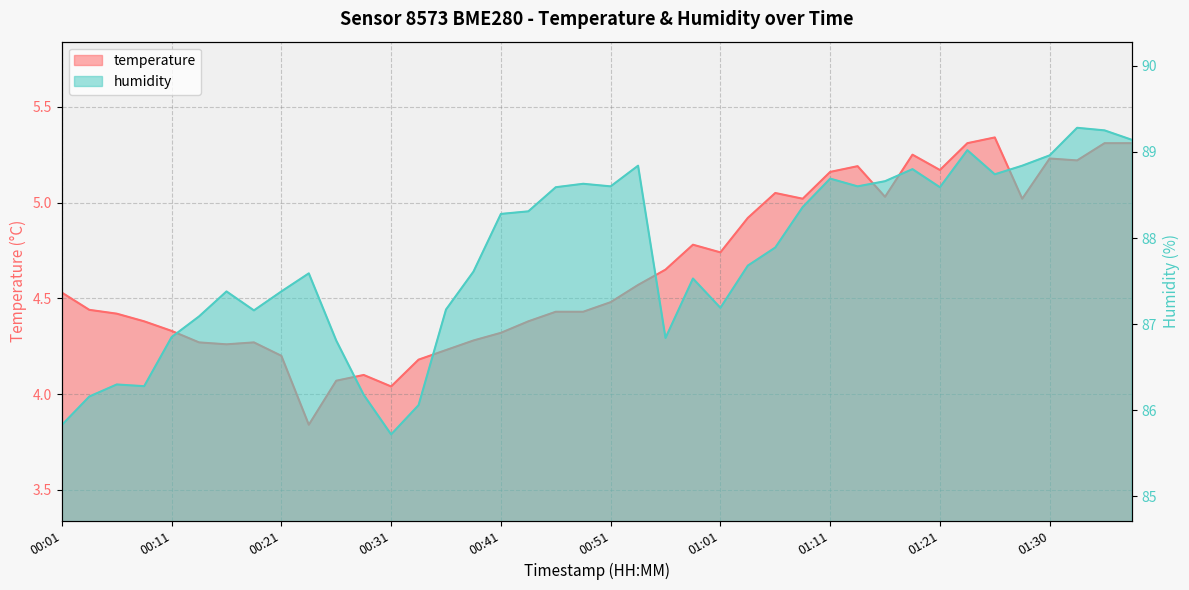

How many data points in humidity are less than 87?

10